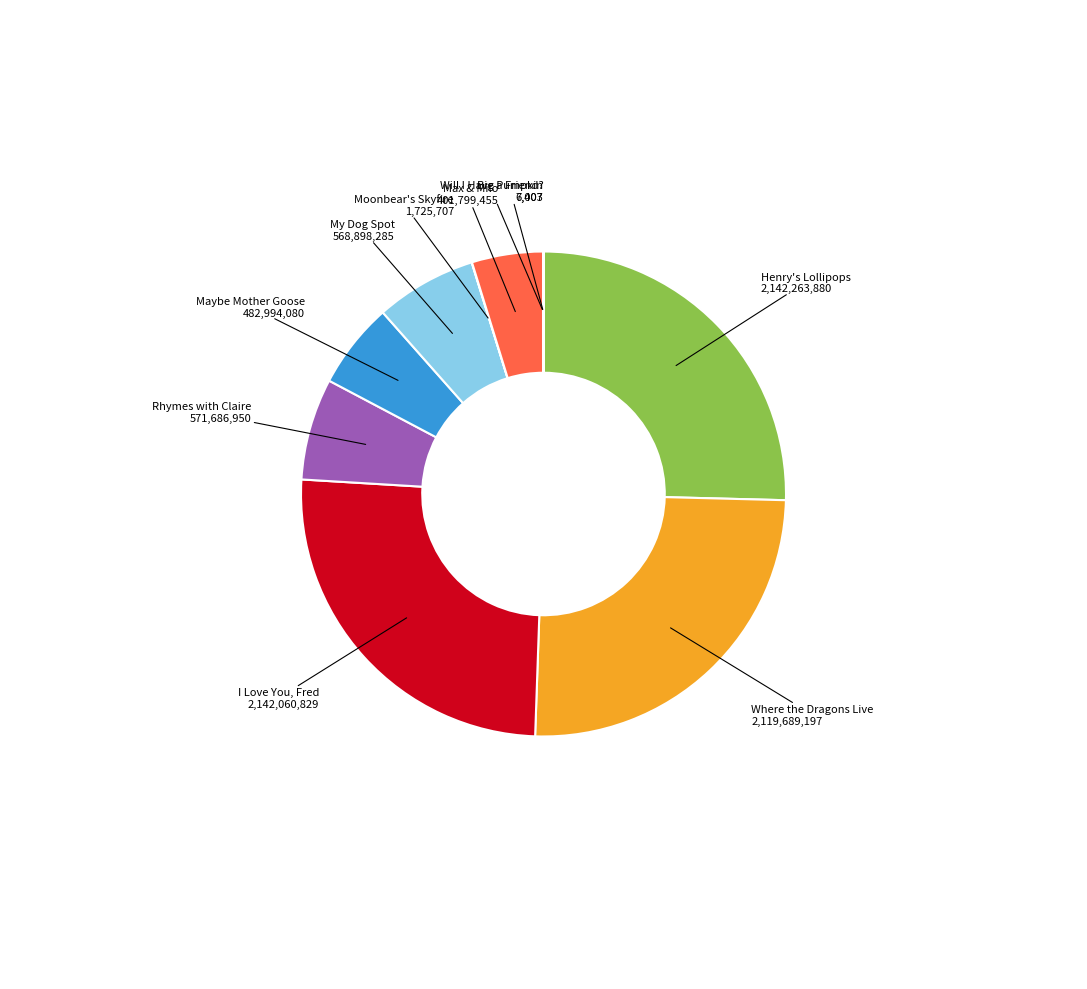

Does any single category account for the majority?

No